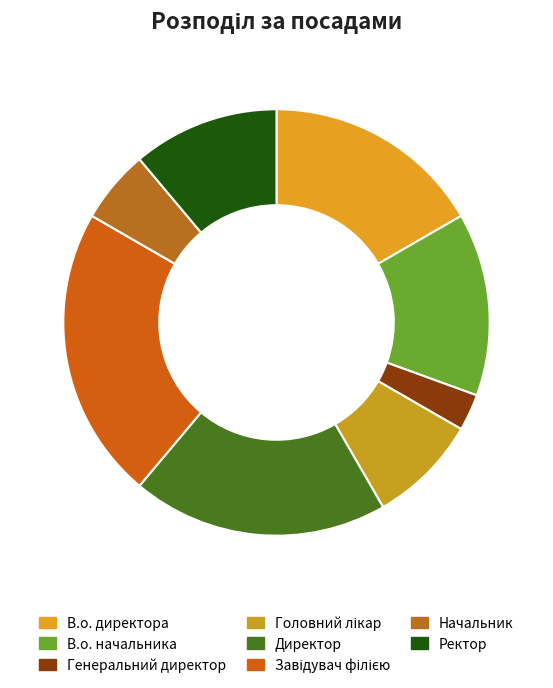

Rank the categories by value from highest to lowest.

Завідувач філією, Директор, В.о. директора, В.о. начальника, Ректор, Головний лікар, Начальник, Генеральний директор